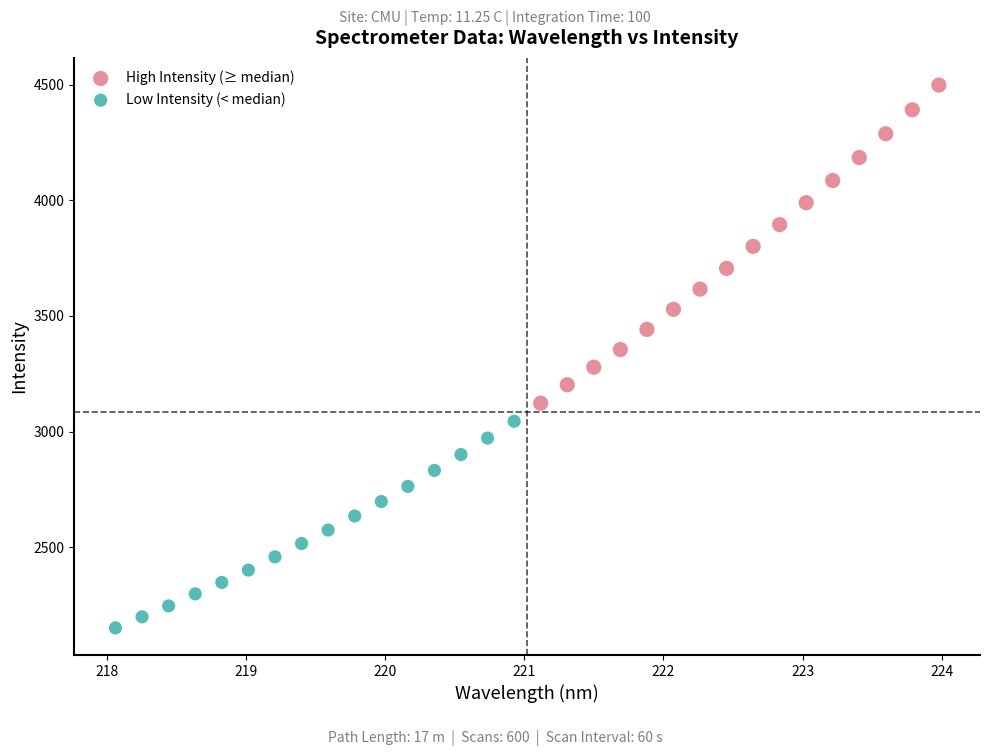

What are all the series names shown in the legend?

High Intensity (≥ median), Low Intensity (< median)